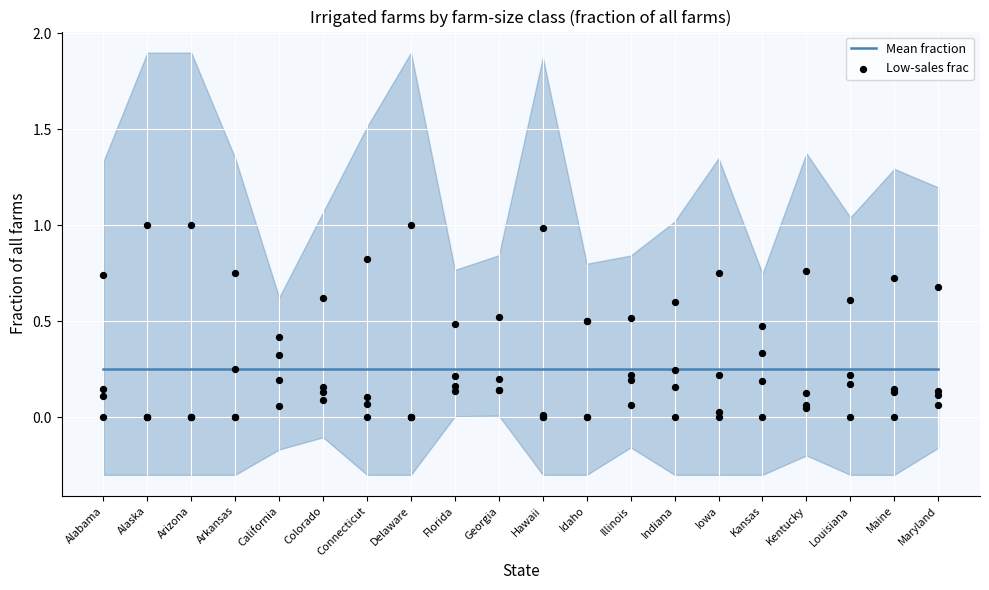

At how many categories does at least one series exceed 0?

20